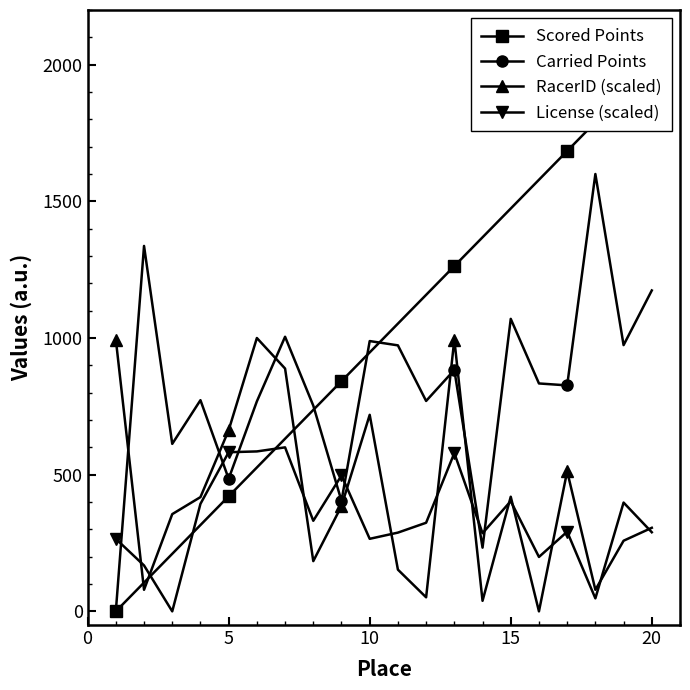

How many values in the Carried Points series exceed 833?

10